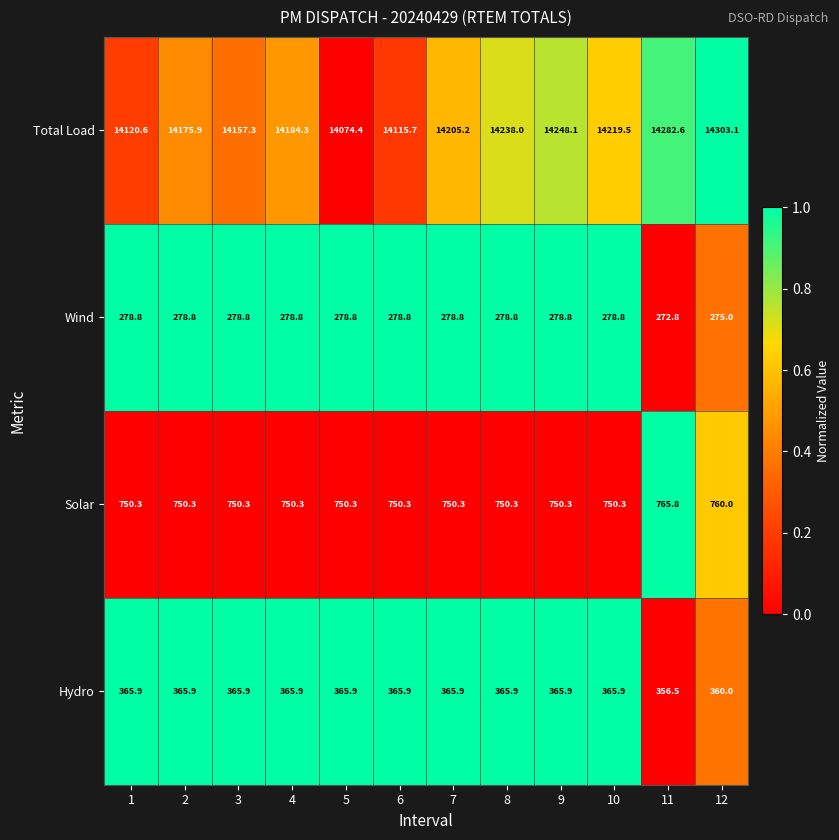

True or false: Solar has a value of 750.3 at 9.

True